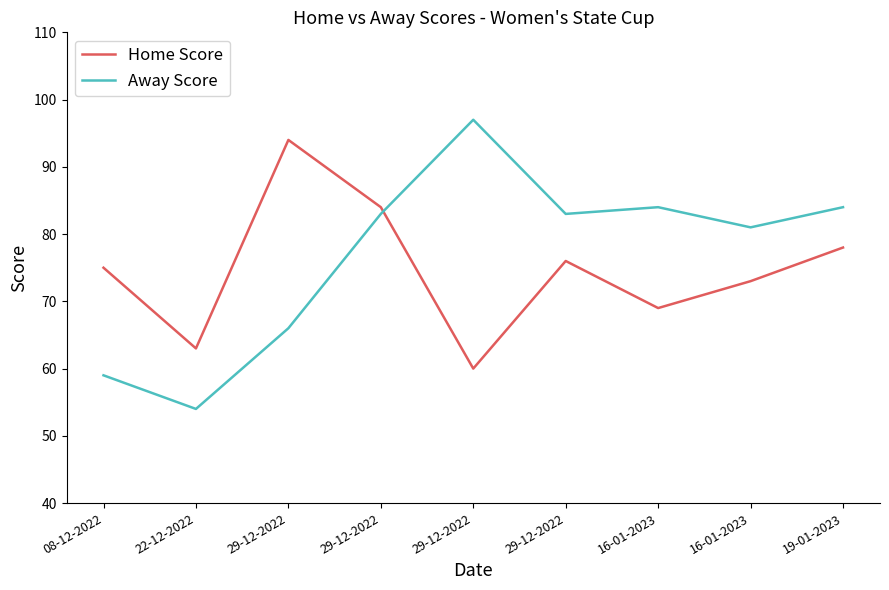

Reading right to left, what are all the values shown in this chart?

Home Score: 19-01-2023=78	16-01-2023=73	16-01-2023=69	29-12-2022=76	29-12-2022=60	29-12-2022=84	29-12-2022=94	22-12-2022=63	08-12-2022=75
Away Score: 19-01-2023=84	16-01-2023=81	16-01-2023=84	29-12-2022=83	29-12-2022=97	29-12-2022=83	29-12-2022=66	22-12-2022=54	08-12-2022=59